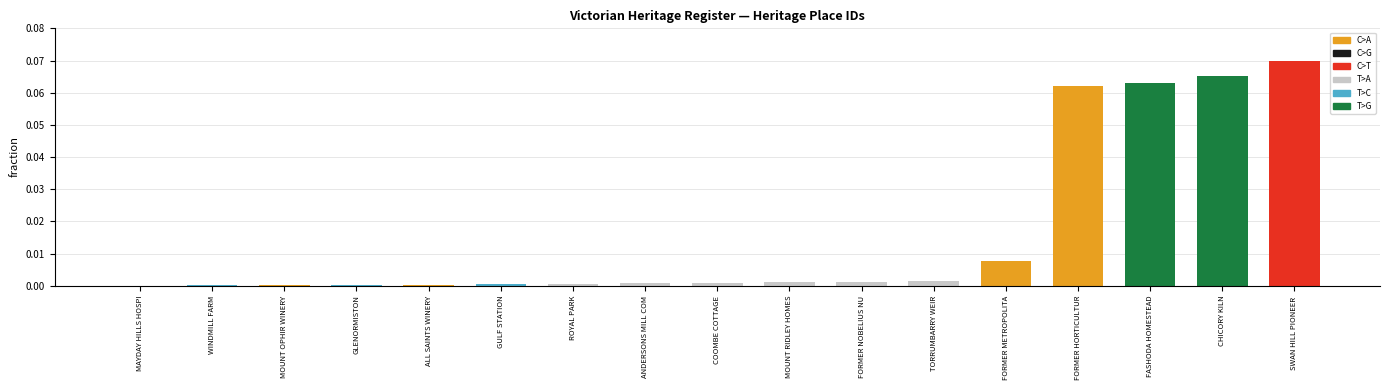

Which has a higher value, CHICORY KILN or FASHODA HOMESTEAD?

CHICORY KILN